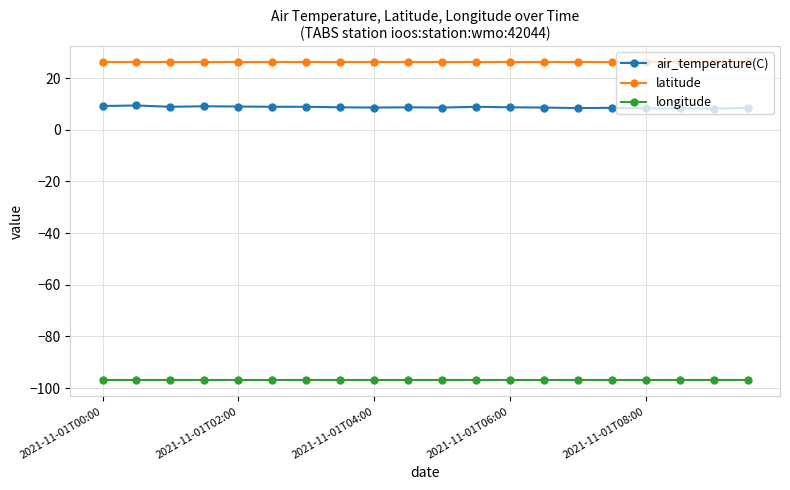

What is the sum of all longitude values?

-1941.0